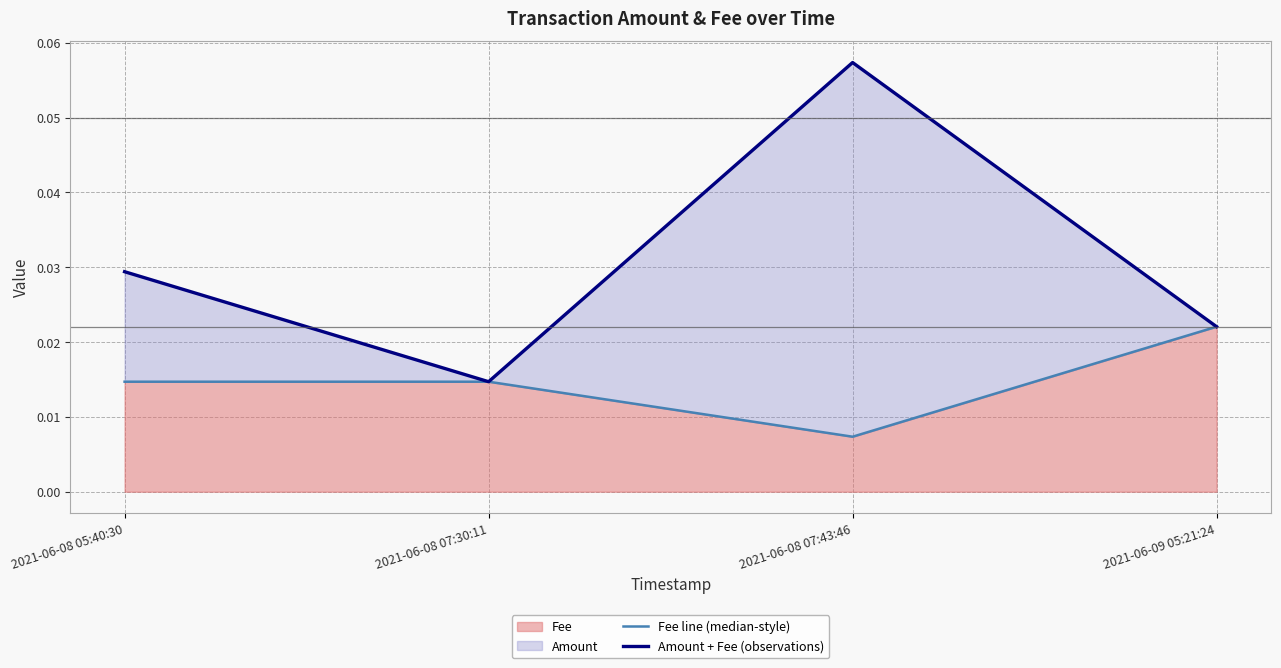

Which series has the largest range (max minus min)?

Amount + Fee (observations)